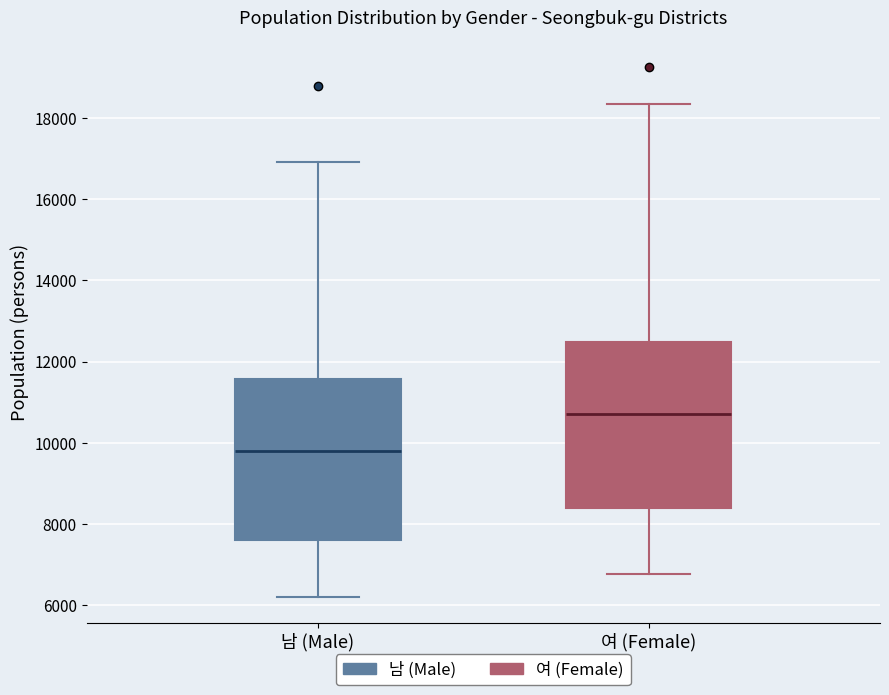

Where is the lower edge of the box for 여 (Female) on the y-axis? The values are not printed on the chart, so give them approximately, as read against the axis.

8400